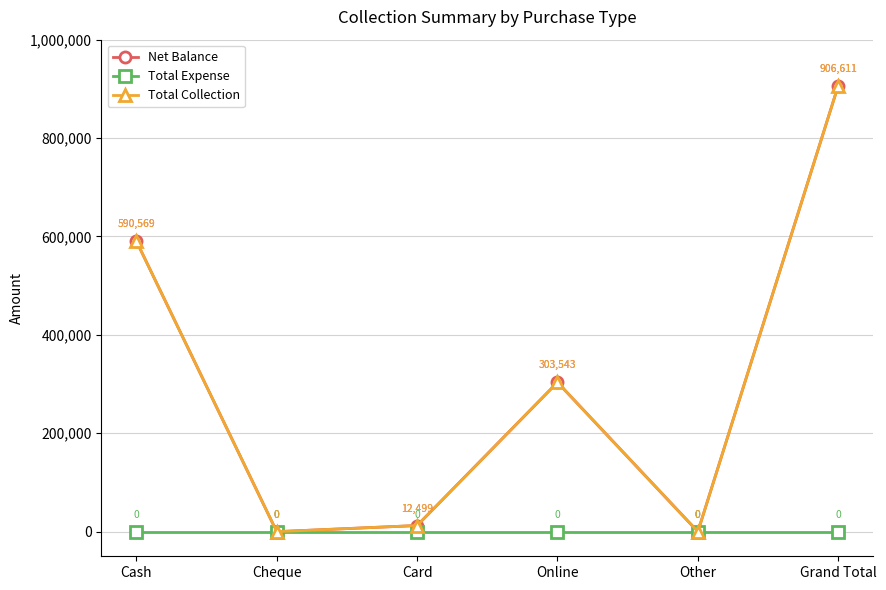

True or false: Total Collection has a value of 590569 at Cash.

True